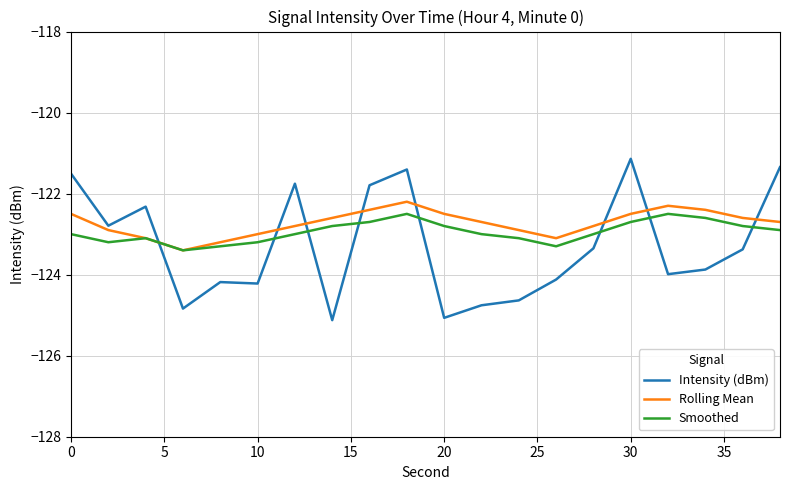

True or false: Intensity (dBm) and Rolling Mean cross at least once.

True